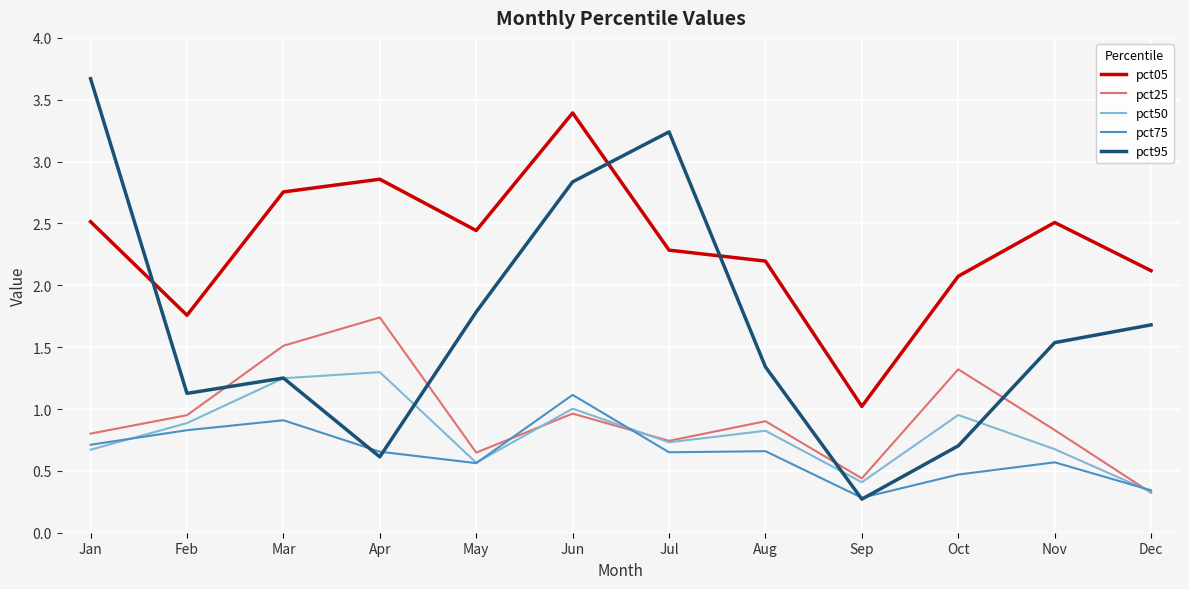

How many distinct data groups are displayed?

5